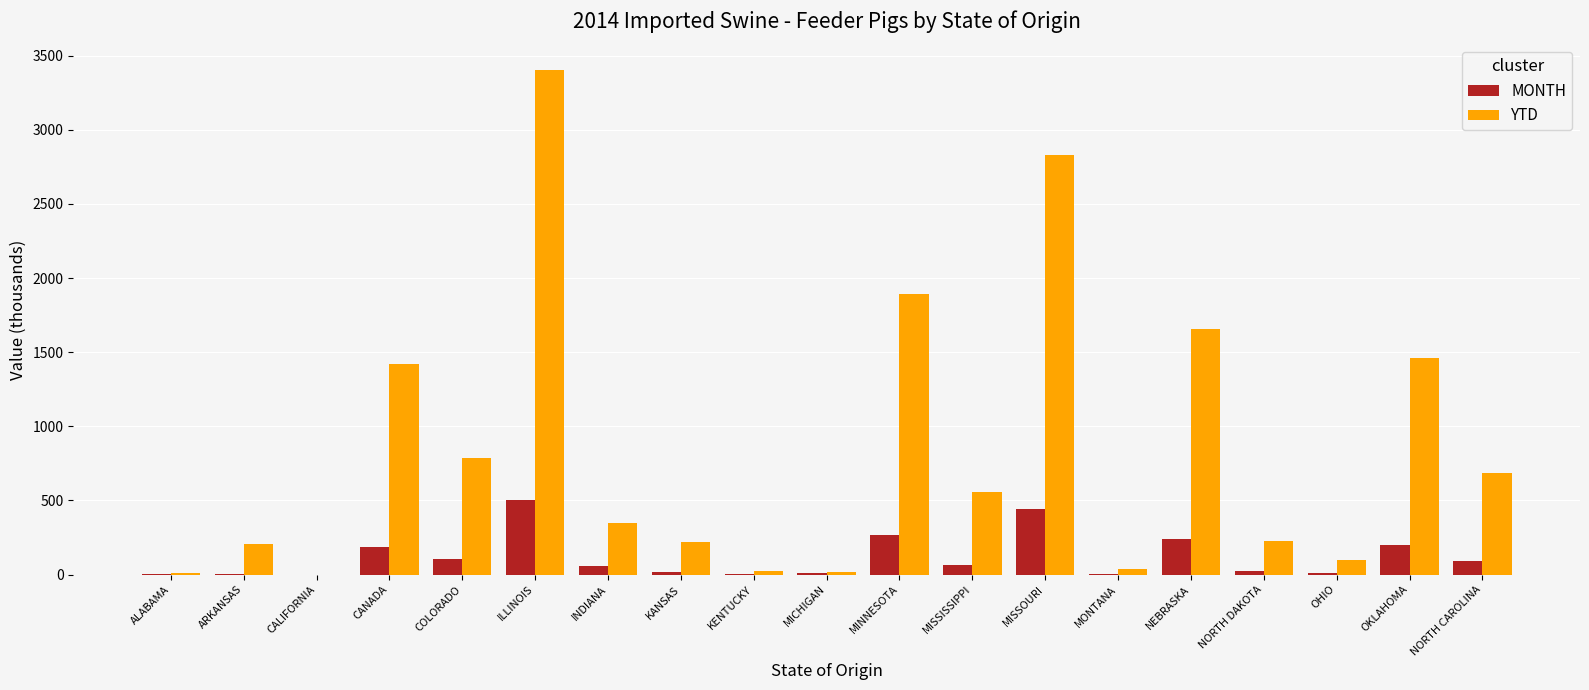

Where is YTD nearest to the value 1703?

NEBRASKA